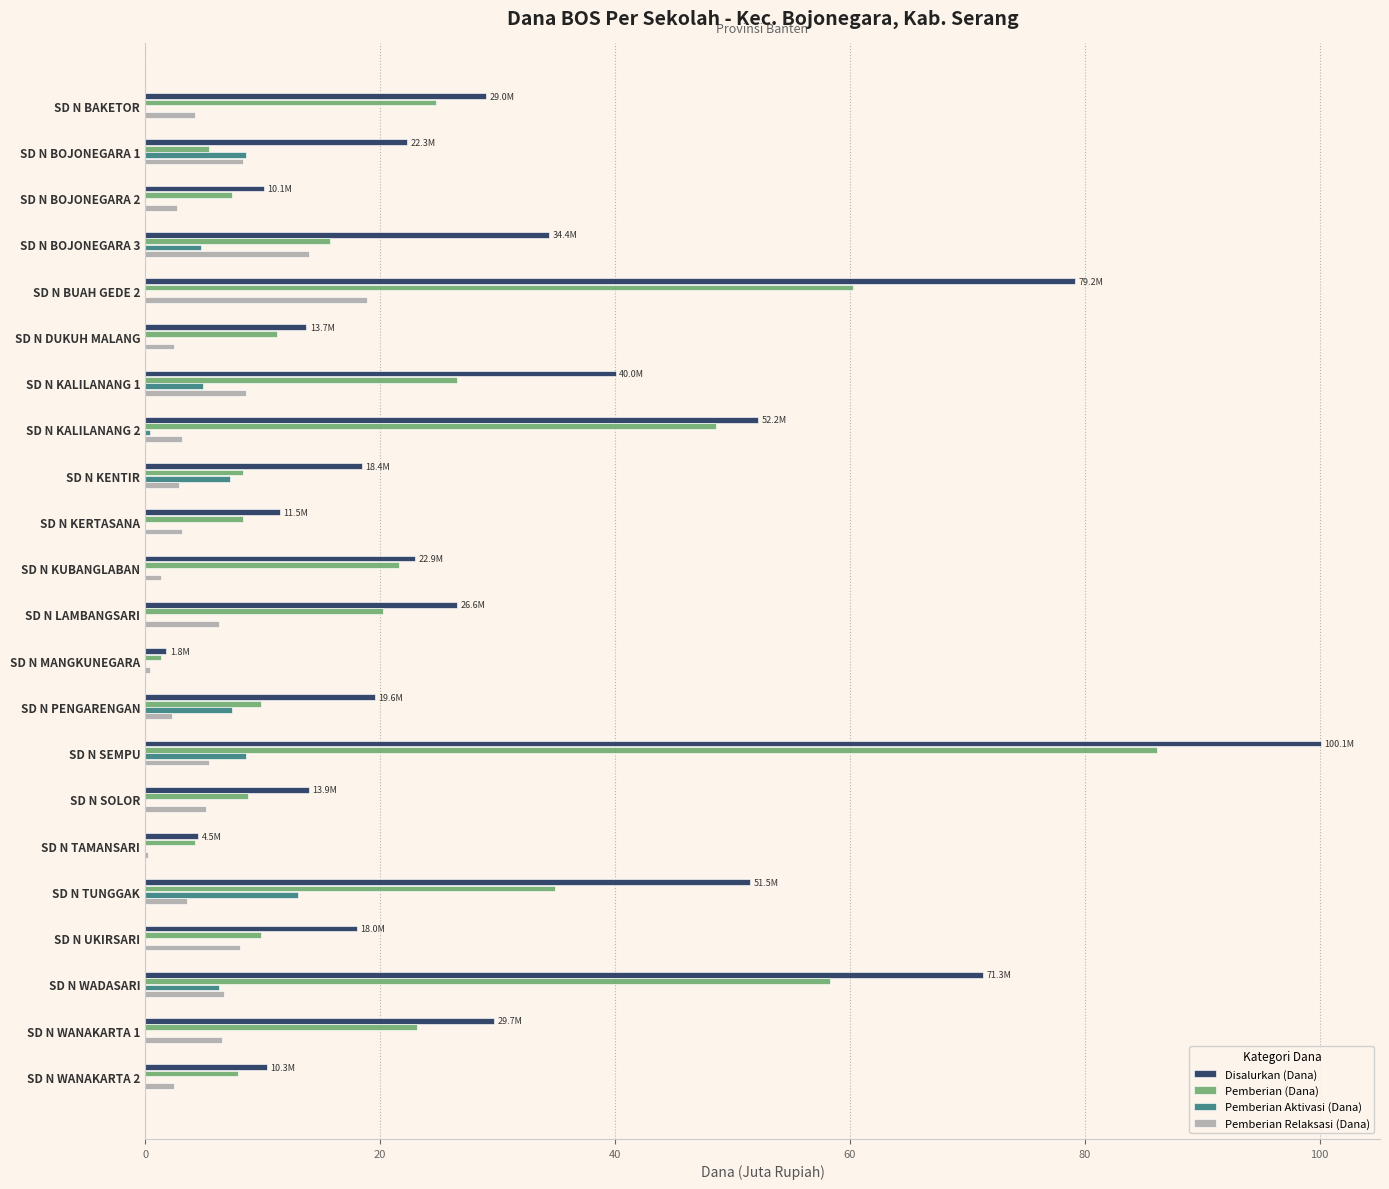

Which series has the largest total across all categories?

Disalurkan (Dana)